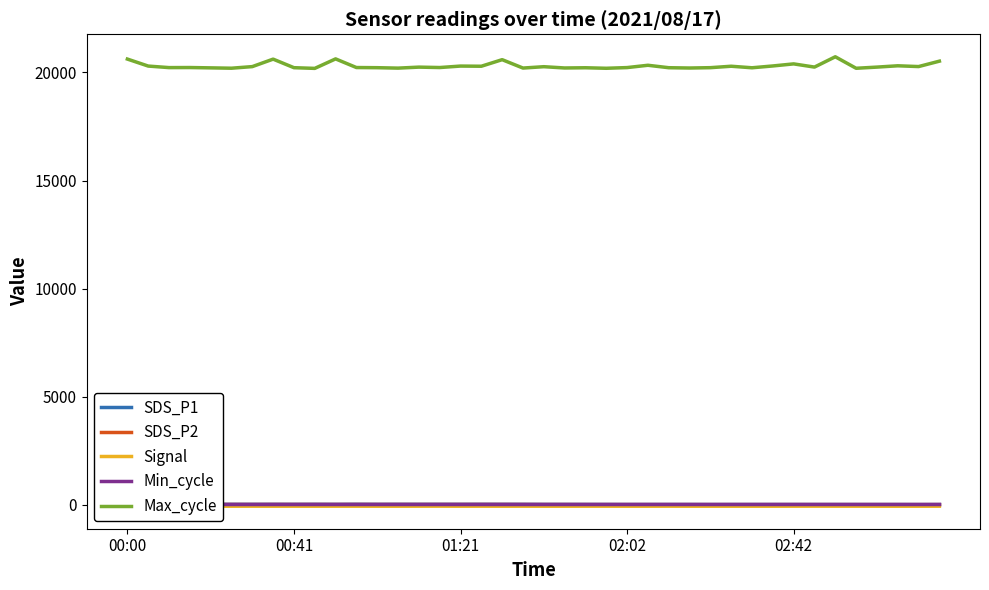

The SDS_P2 series shows 4.1 at 20. True or false?

True